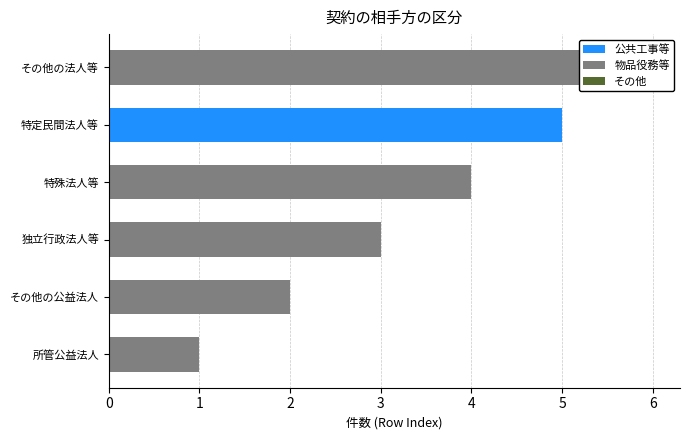

What is the difference between the values at 特殊法人等 and 独立行政法人等?

1